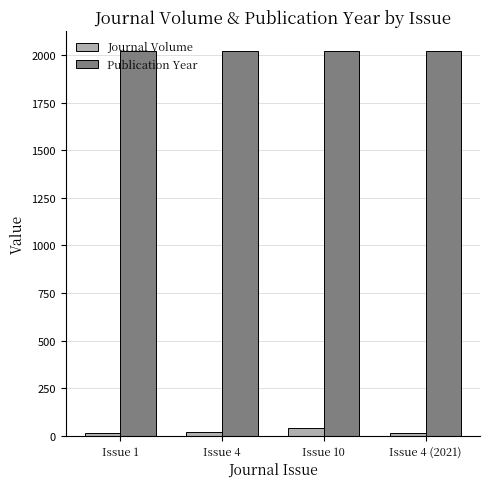

What is the maximum value for Publication Year?

2023